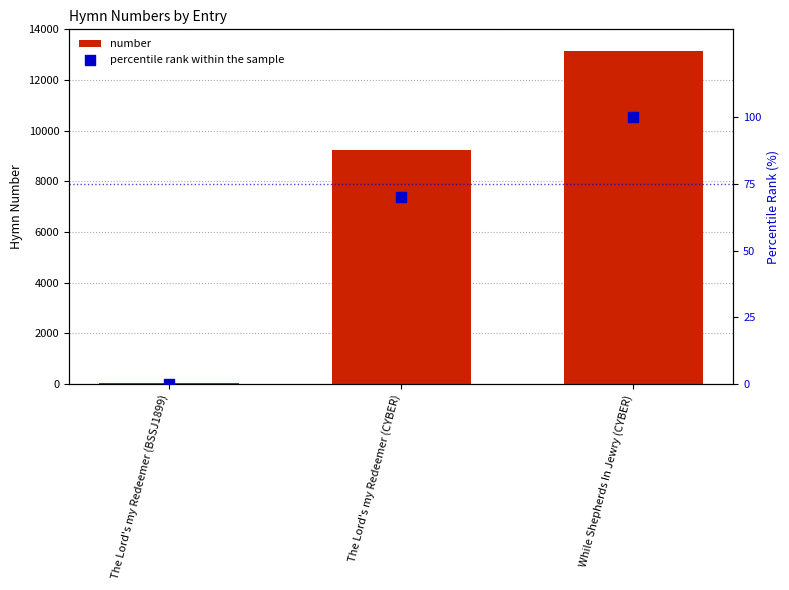

Which series has the largest Y range (max minus min)?

number